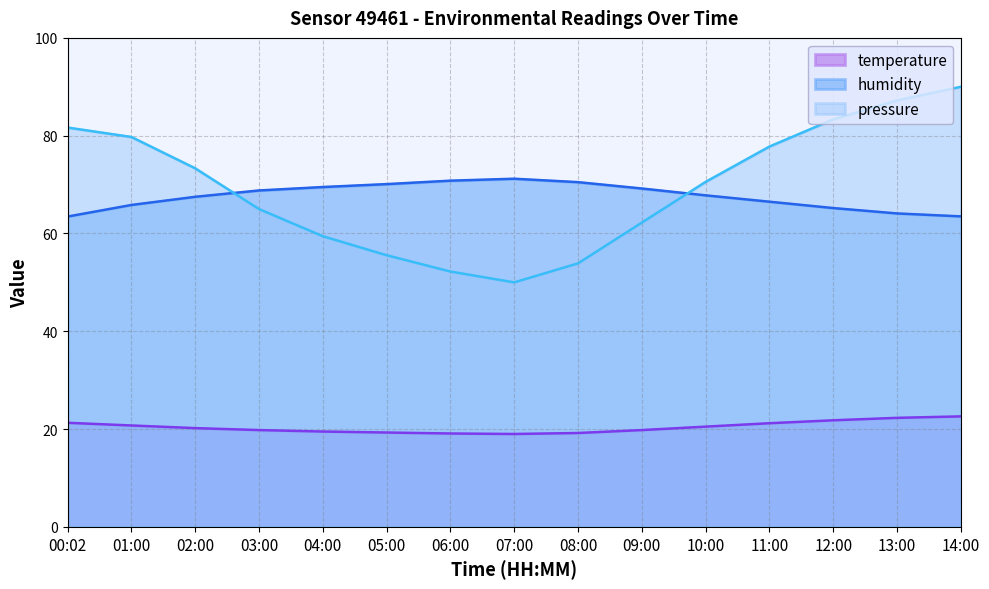

Which series has the largest total across all categories?

pressure